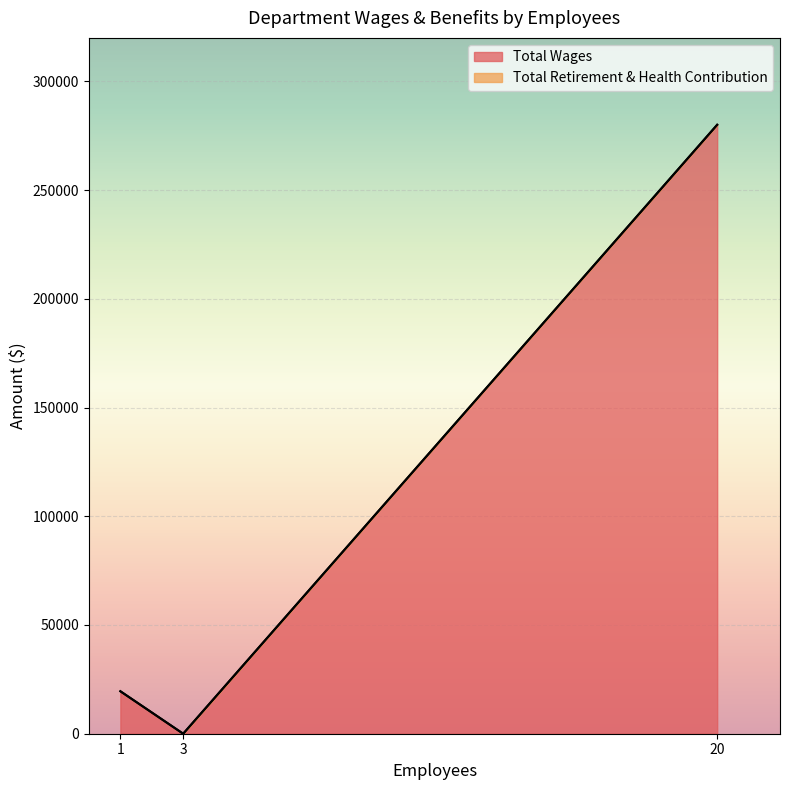

True or false: Total Wages has a value of -137495 at Board Member.

False